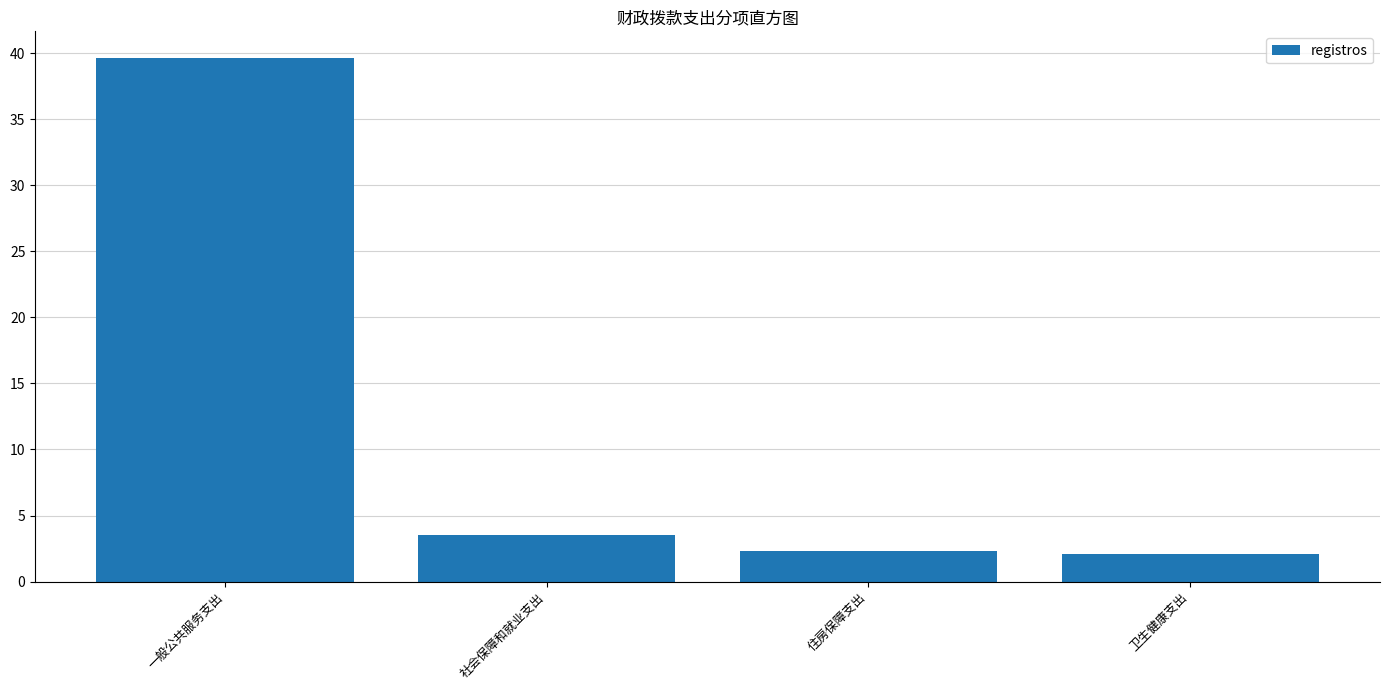

Reading left to right, what are all the values shown in this chart?

39.7	3.5	2.3	2.1